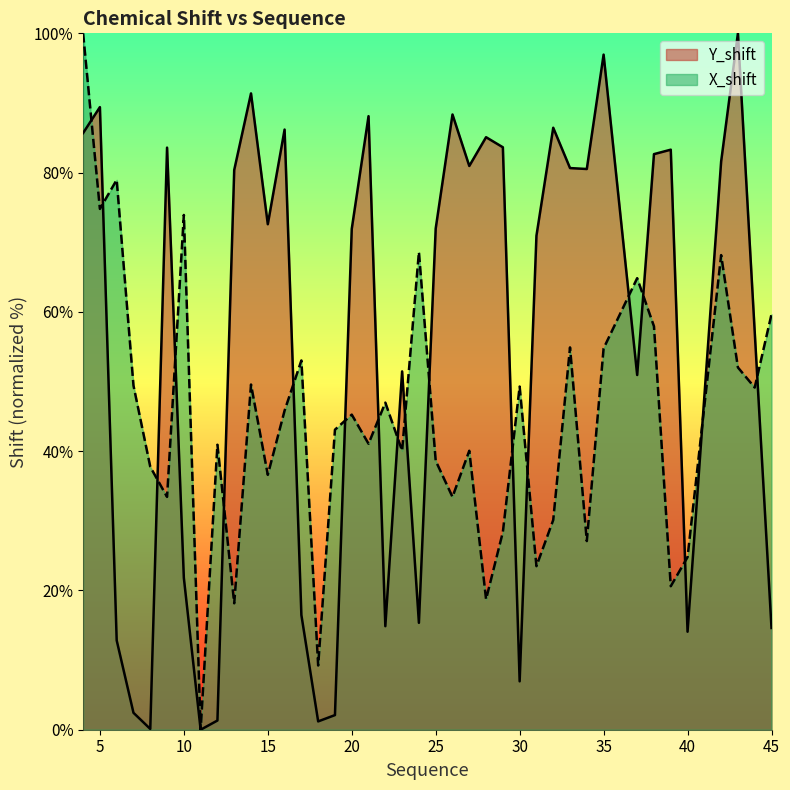

How many lines are shown in the chart?

2